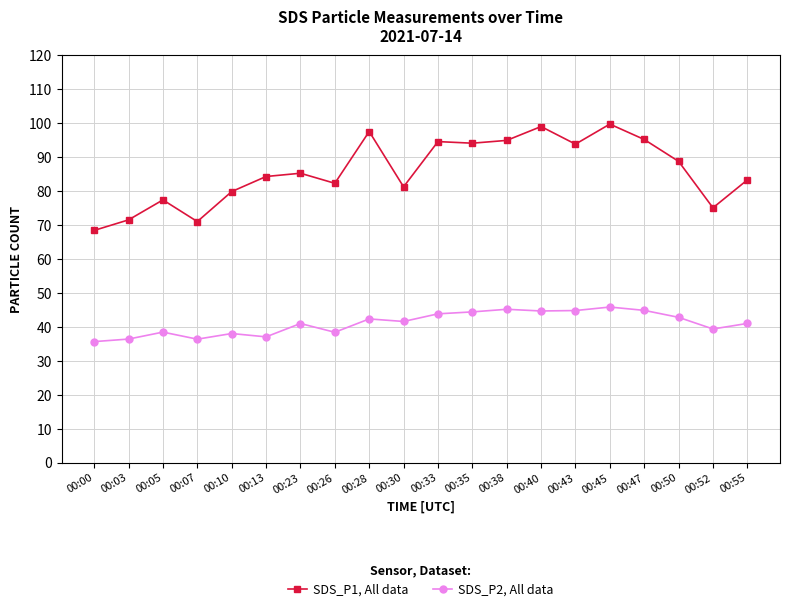

Count the number of categories in the chart.

20